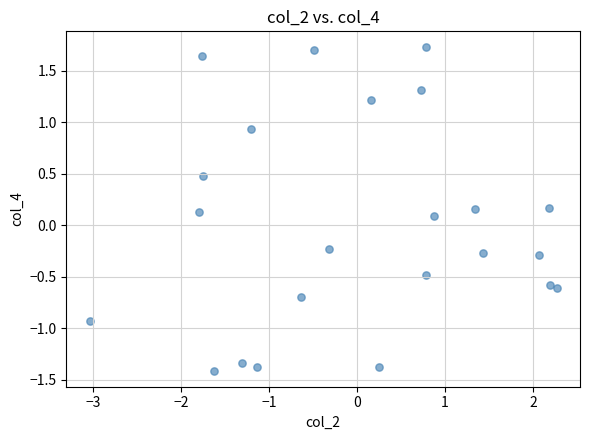

What is the range of Y values (max minus min)?

3.1